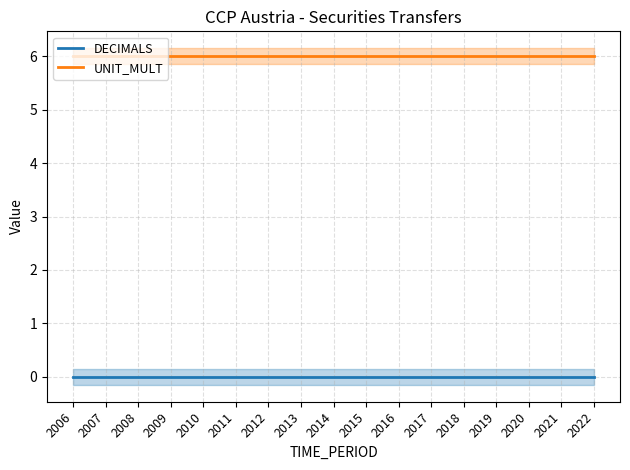

Which series has the largest total across all categories?

UNIT_MULT